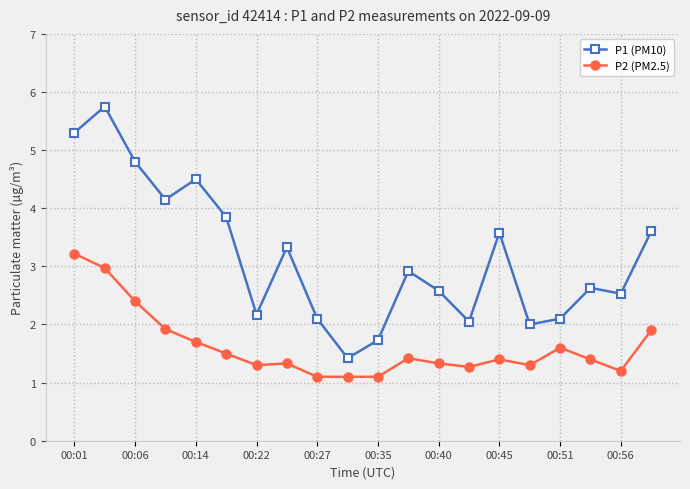

Which series has the largest range (max minus min)?

P1 (PM10)